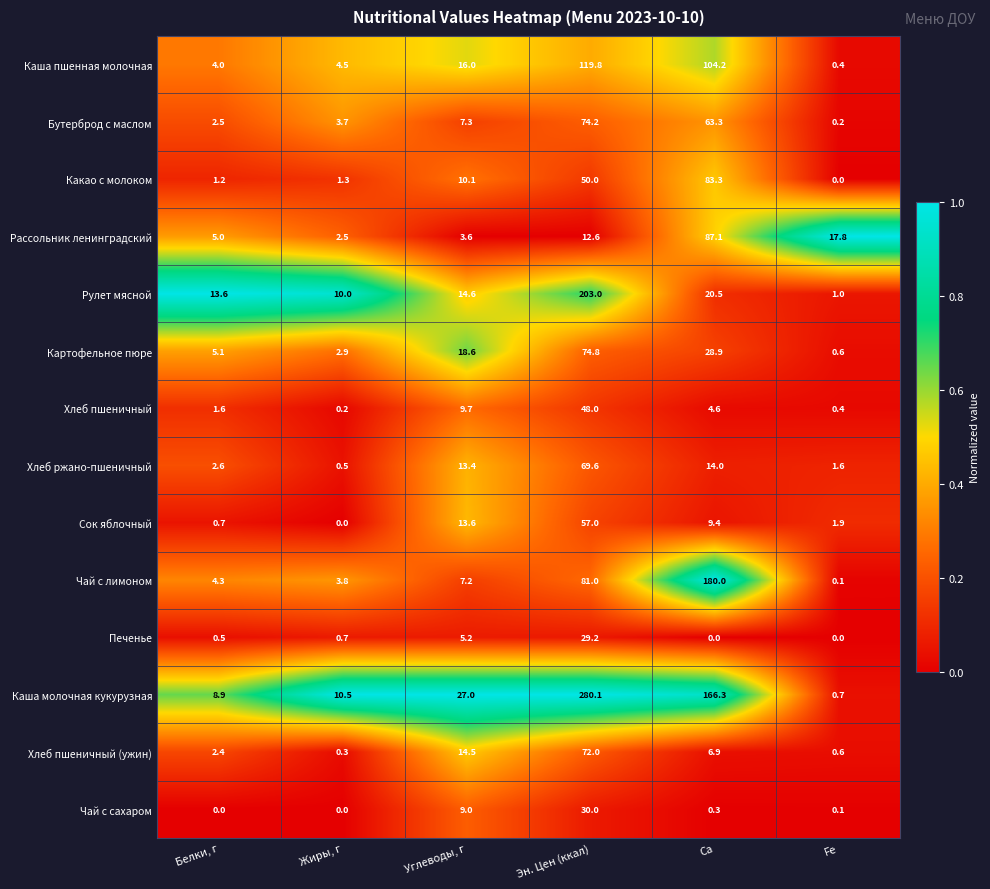

What is the sum of all Хлеб ржано-пшеничный values?

101.7